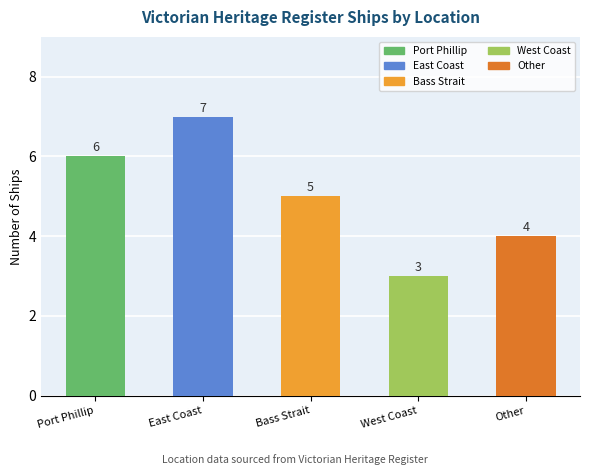

What is the change in value from East Coast to Other?

-3